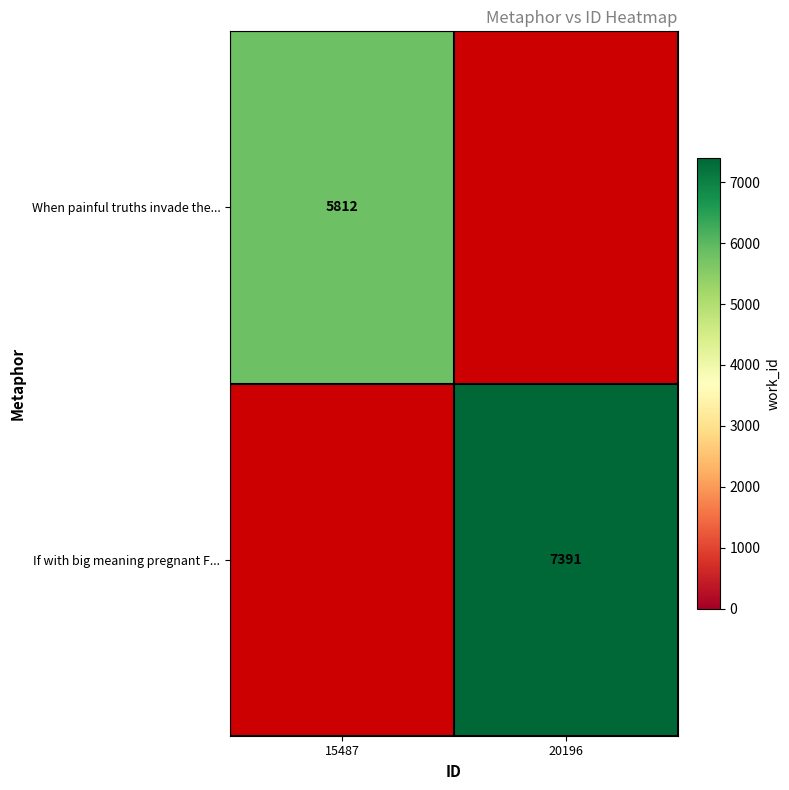

The value of When painful truths invade the... at 15487 is 8545. True or false?

False